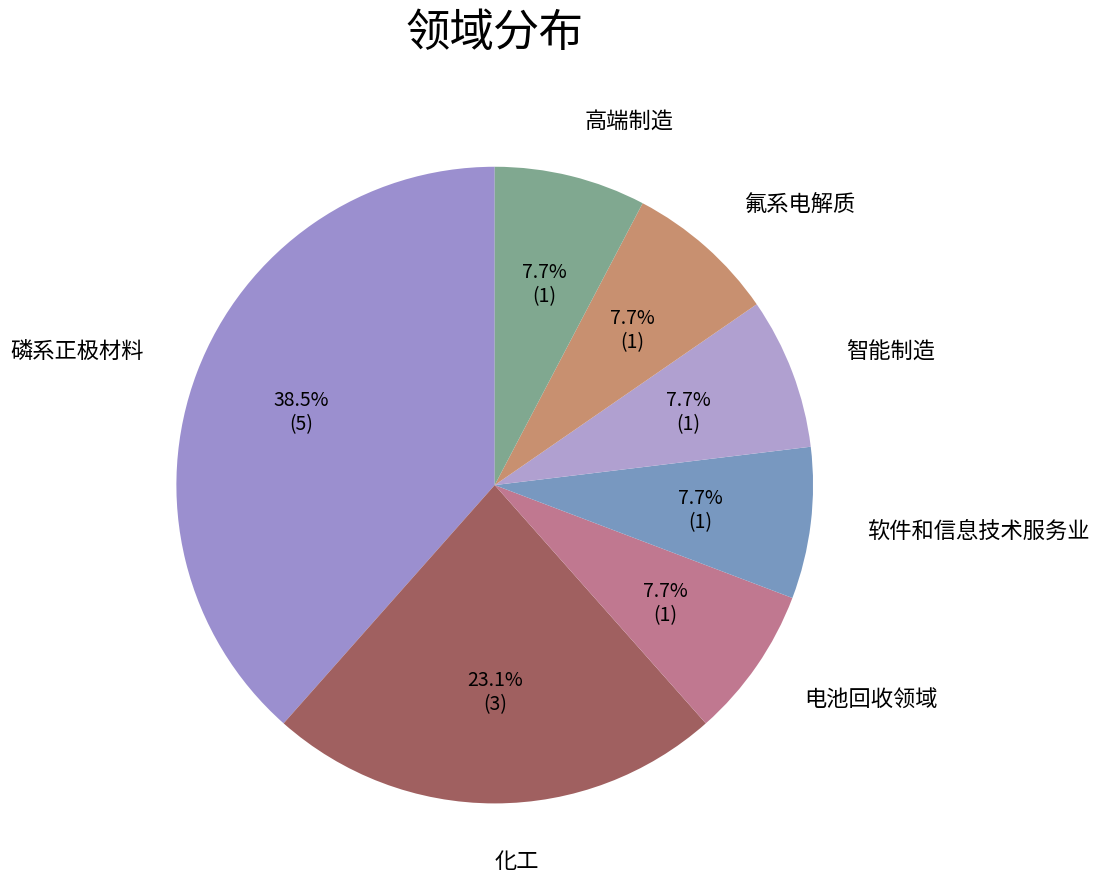

How many segments does this pie chart have?

7